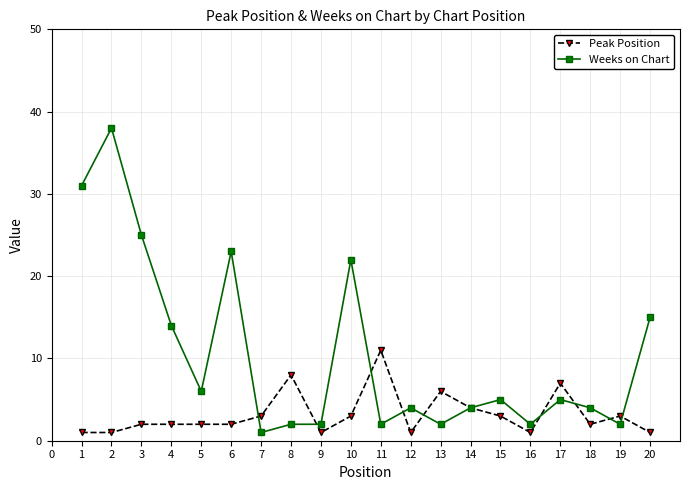

Where is the first local maximum for Weeks on Chart?

2